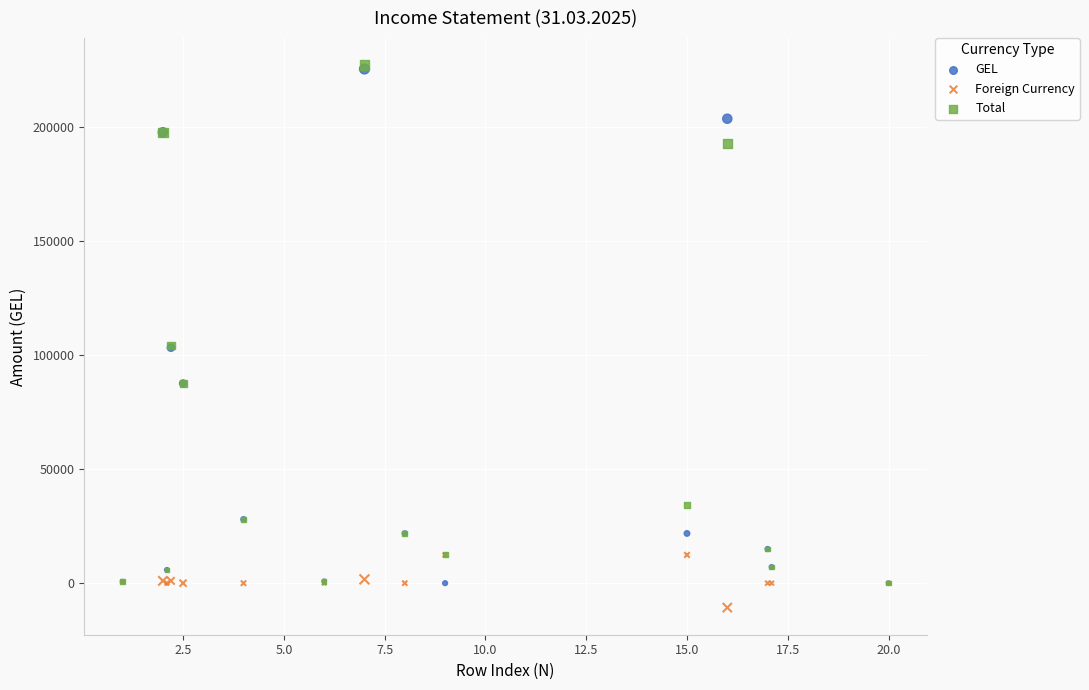

Which series reaches the minimum Y coordinate?

Foreign Currency